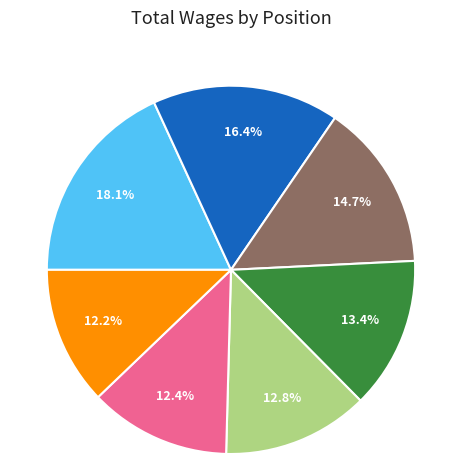

Does any single category account for the majority?

No